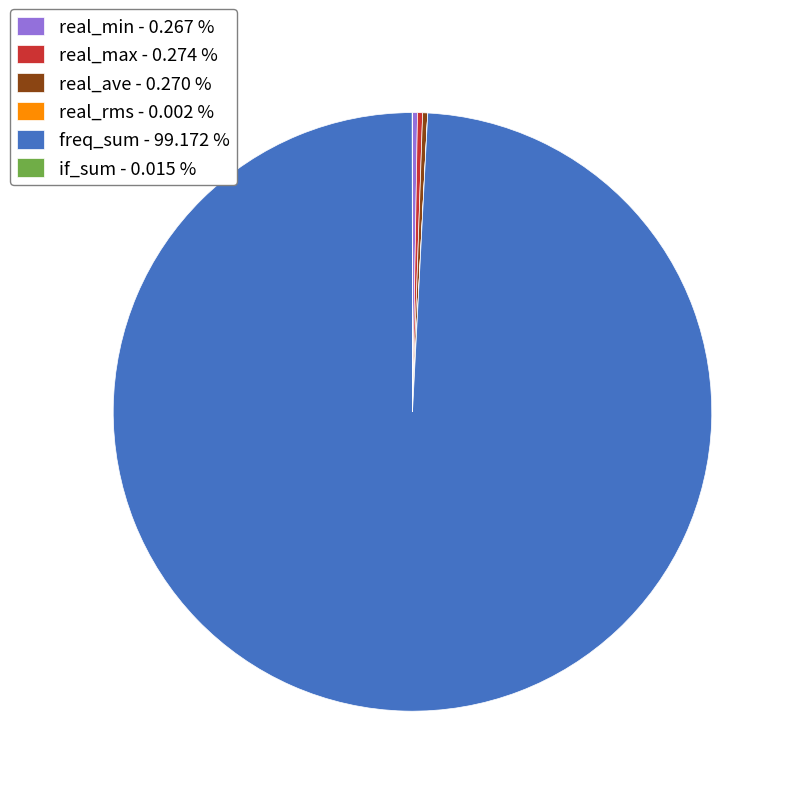

Is there any slice that represents more than half of the pie?

Yes